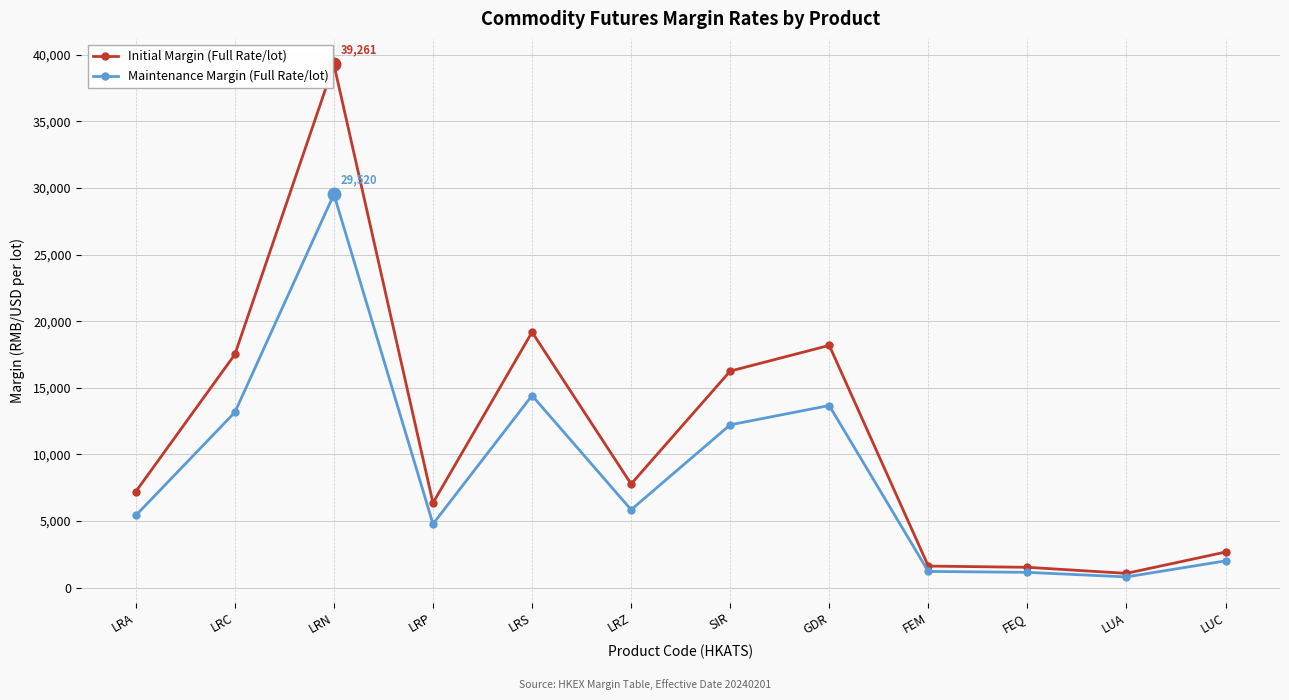

At which category does Initial Margin (Full Rate/lot) reach its first local valley?

LRP